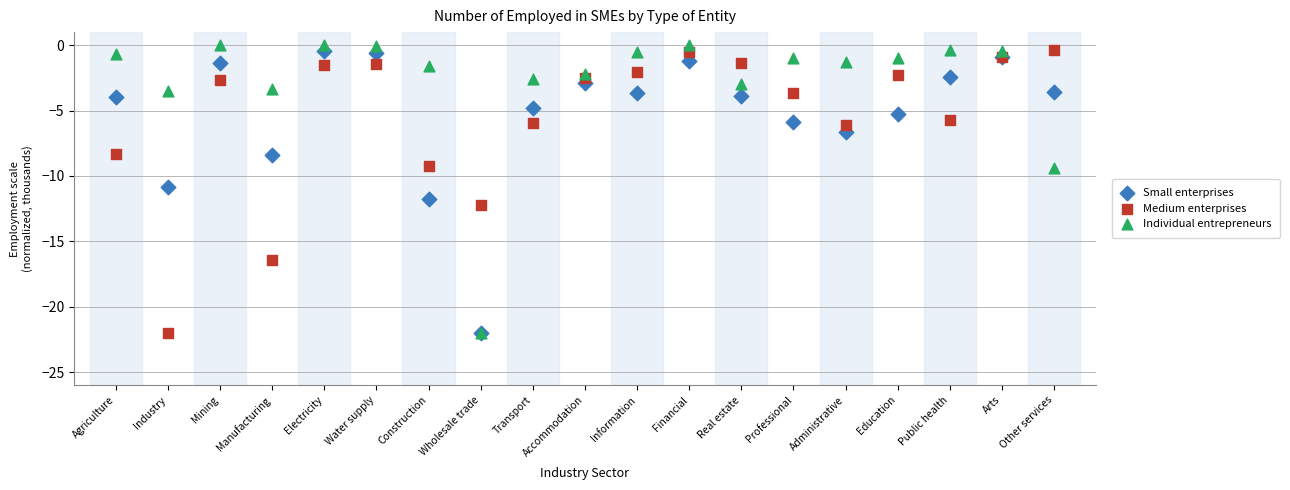

Which series reaches the maximum Y coordinate?

Individual entrepreneurs